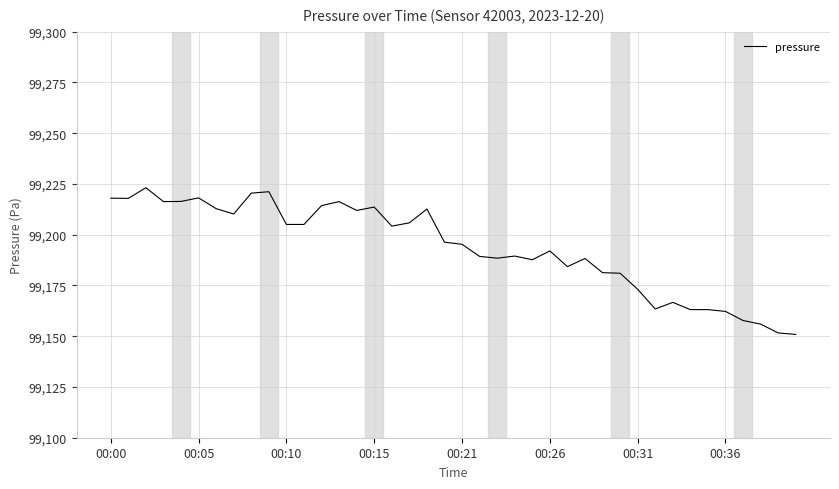

What is the greatest value displayed?

99223.2